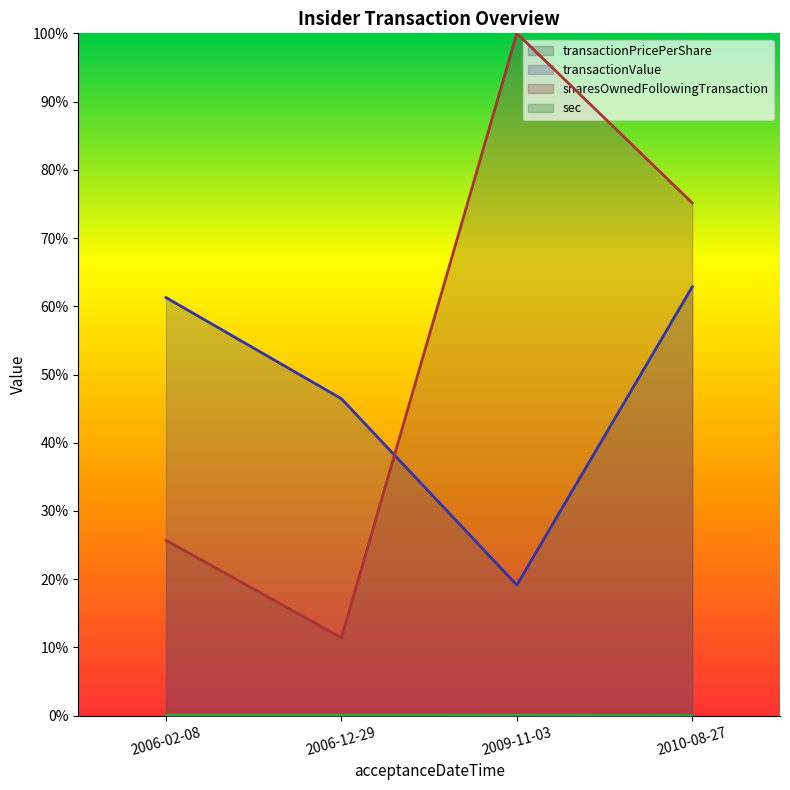

True or false: transactionPricePerShare and transactionValue intersect in this chart.

False